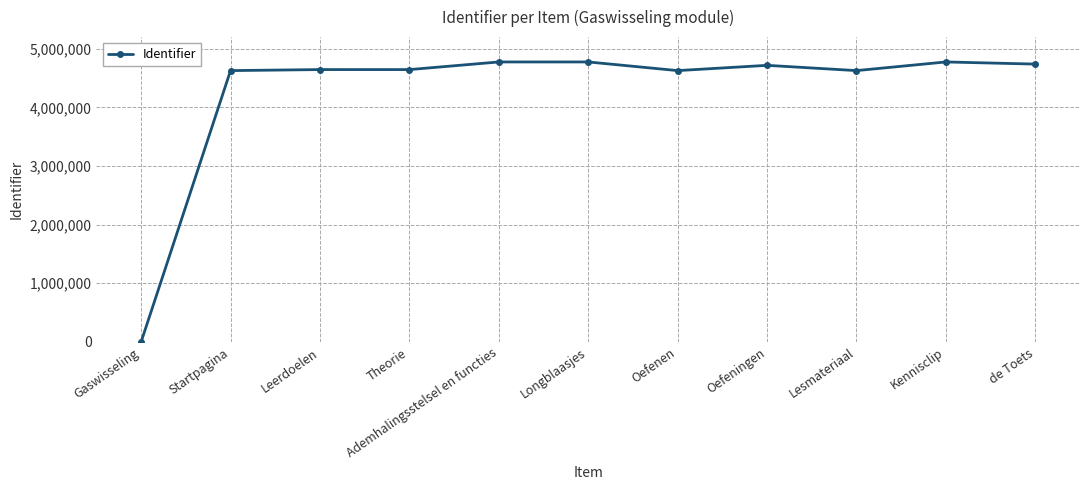

What is the sum of all values?

46963790